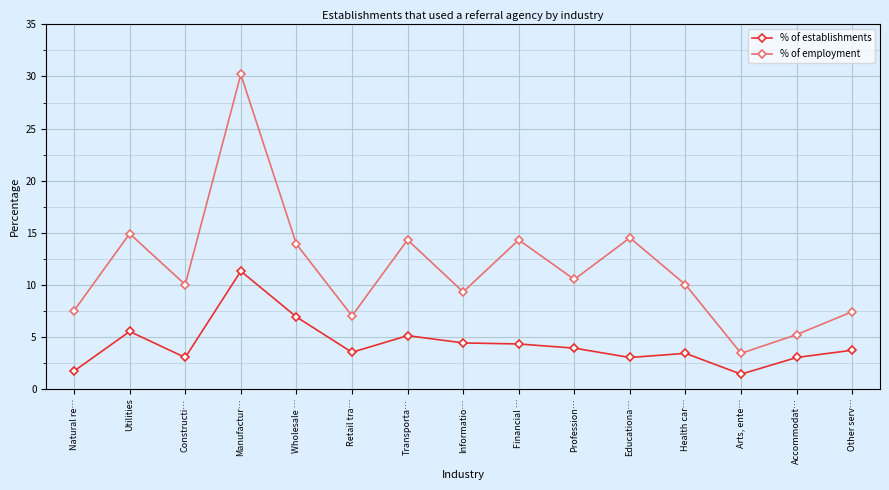

What is the difference between the % of employment values at Utilities and Informatio…?

5.6